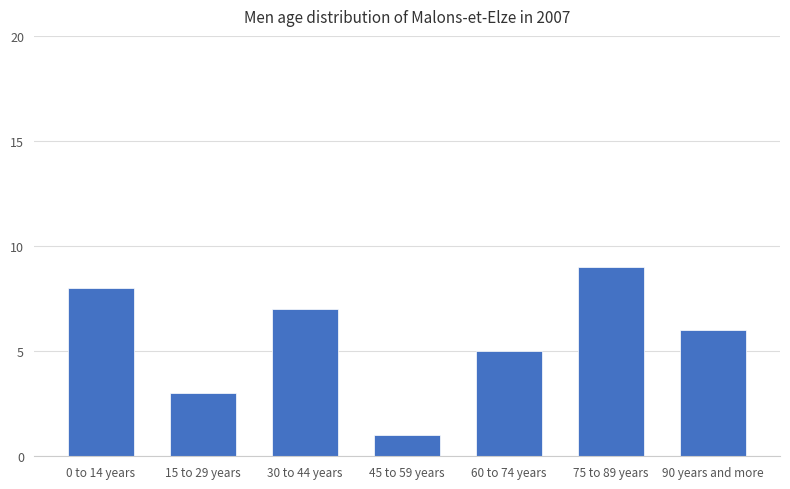

What is the difference between the maximum and minimum values?

8